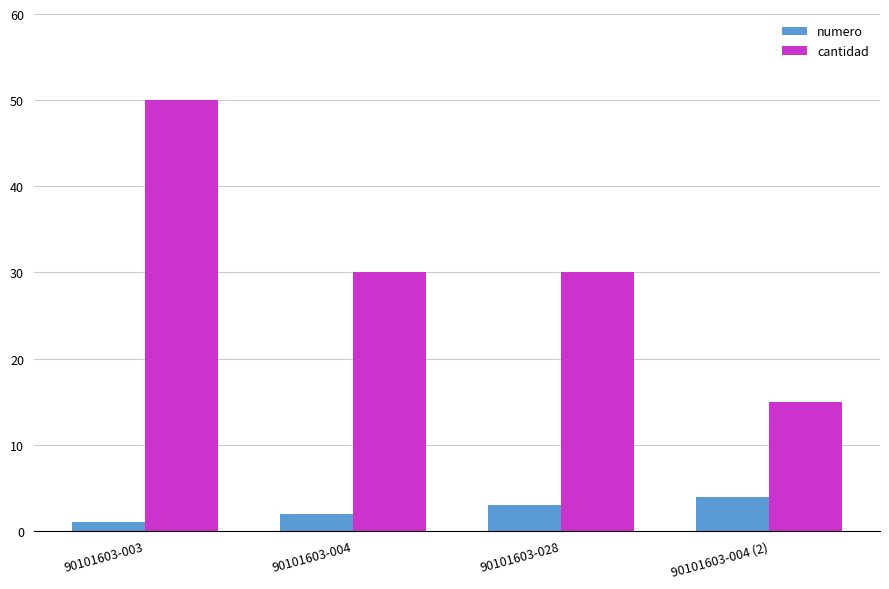

What is the value of the numero bar at the 4th from the left?

4